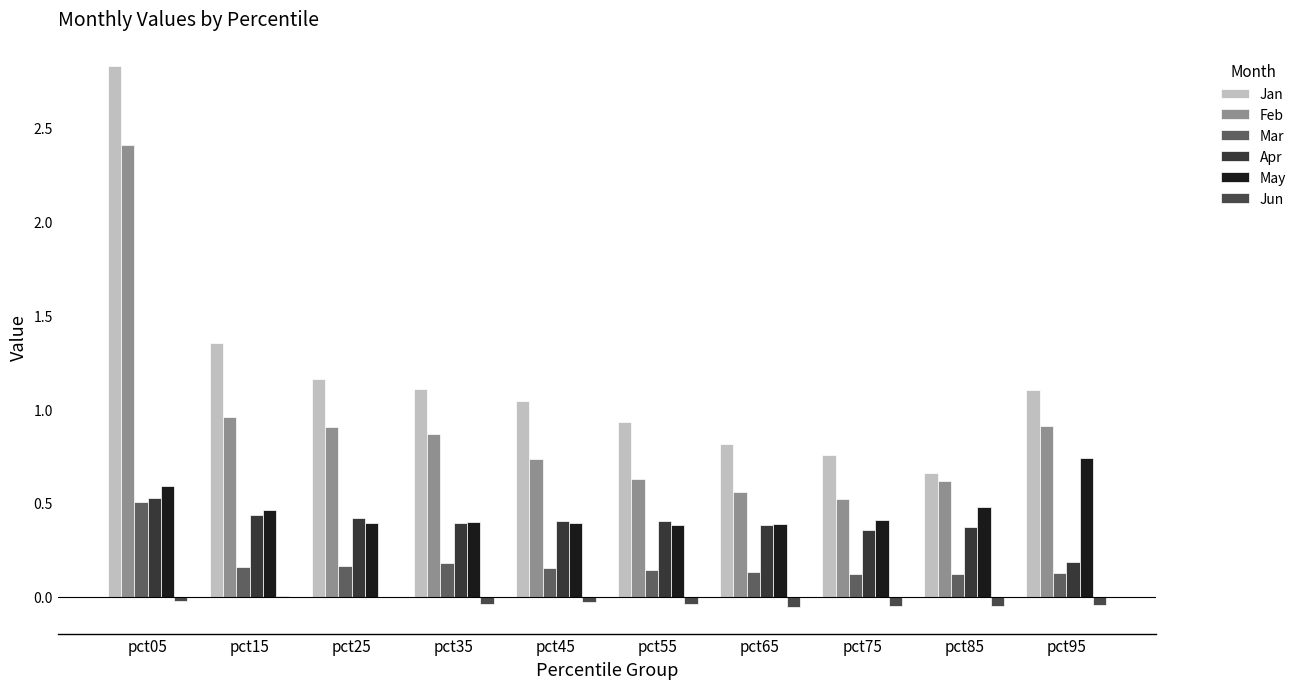

How many categories are shown in the chart?

10